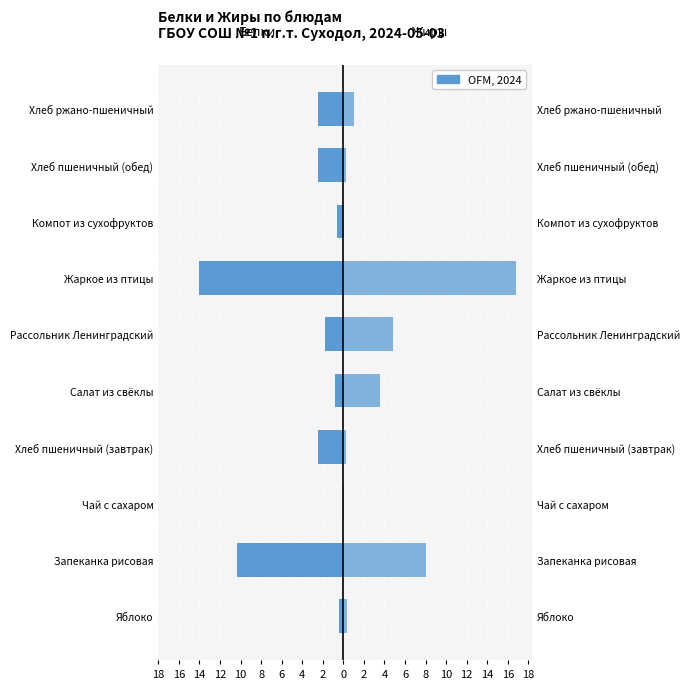

Does the chart contain stacked bars?

No